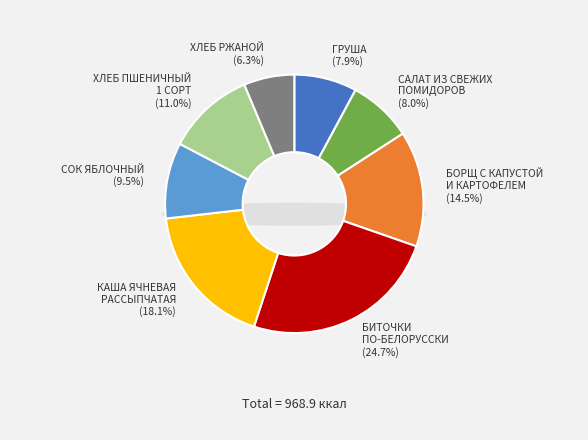

Rank the categories by value from lowest to highest.

ХЛЕБ РЖАНОЙ, ГРУША, САЛАТ ИЗ СВЕЖИХ
ПОМИДОРОВ, СОК ЯБЛОЧНЫЙ, ХЛЕБ ПШЕНИЧНЫЙ
1 СОРТ, БОРЩ С КАПУСТОЙ
И КАРТОФЕЛЕМ, КАША ЯЧНЕВАЯ
РАССЫПЧАТАЯ, БИТОЧКИ
ПО-БЕЛОРУССКИ